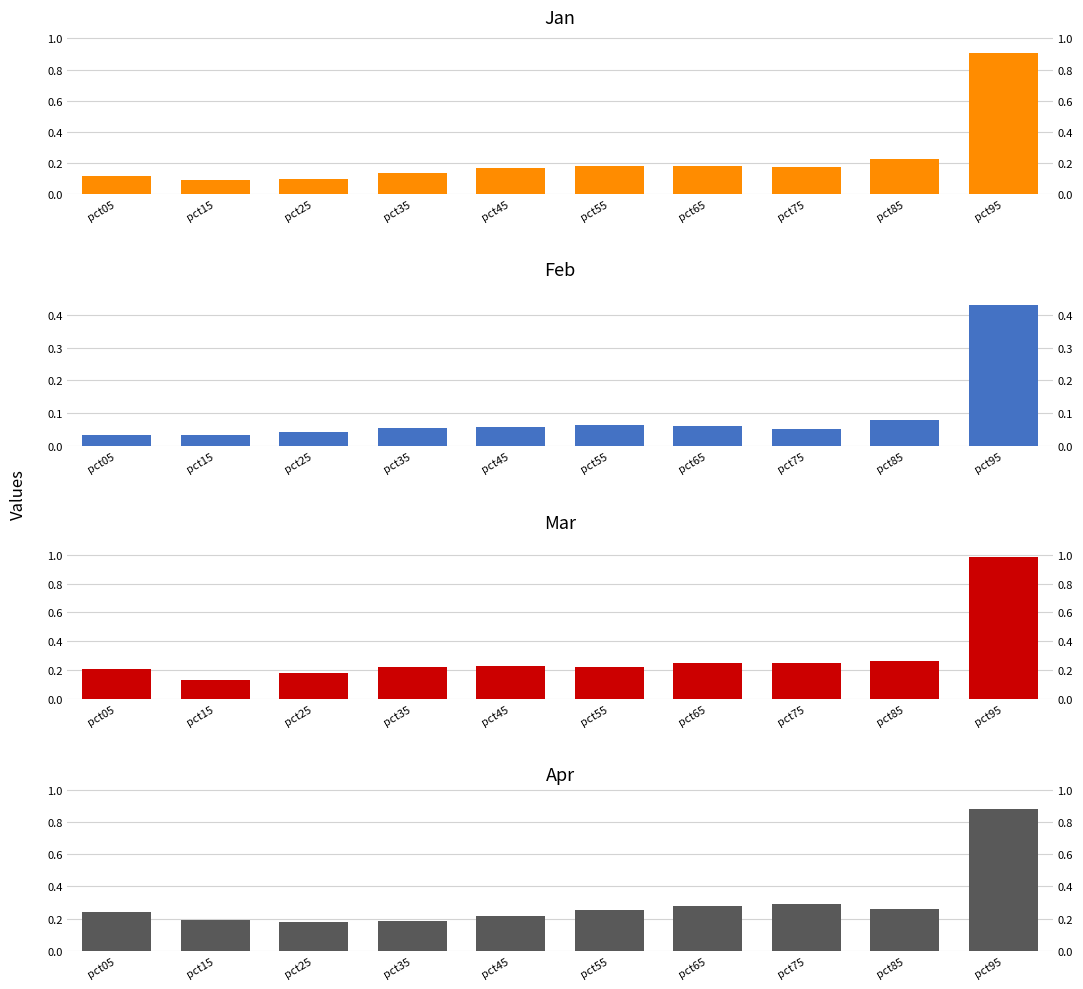

Which category has the highest value in the Apr series?

pct95